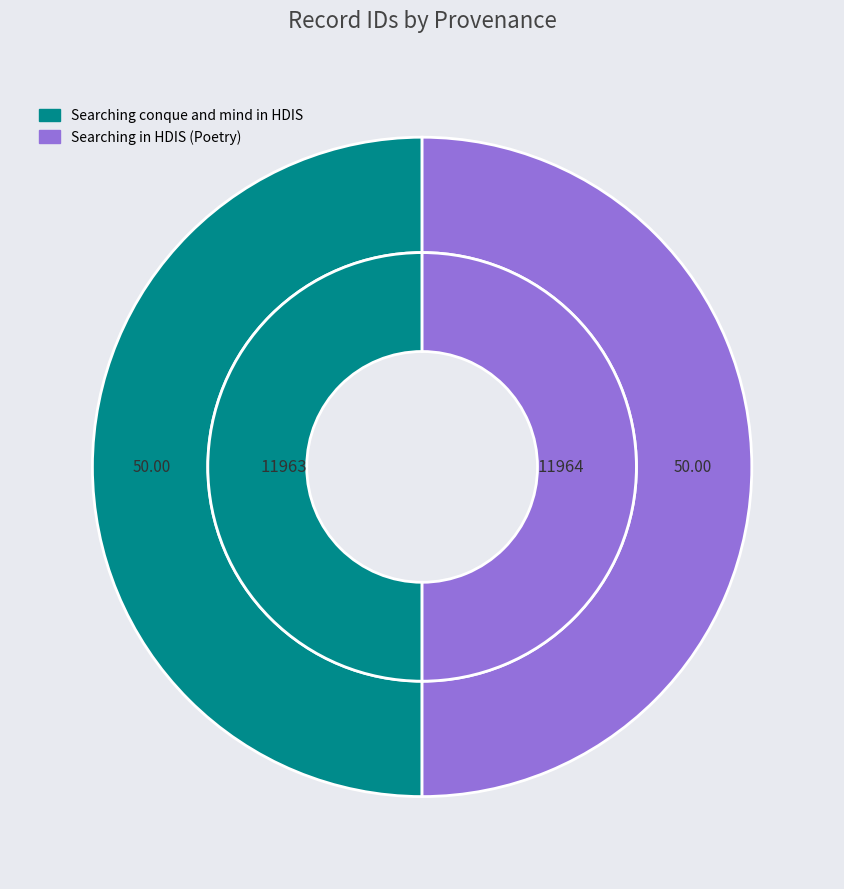

Rank the categories by value from highest to lowest.

Searching in HDIS (Poetry), Searching conque and mind in HDIS